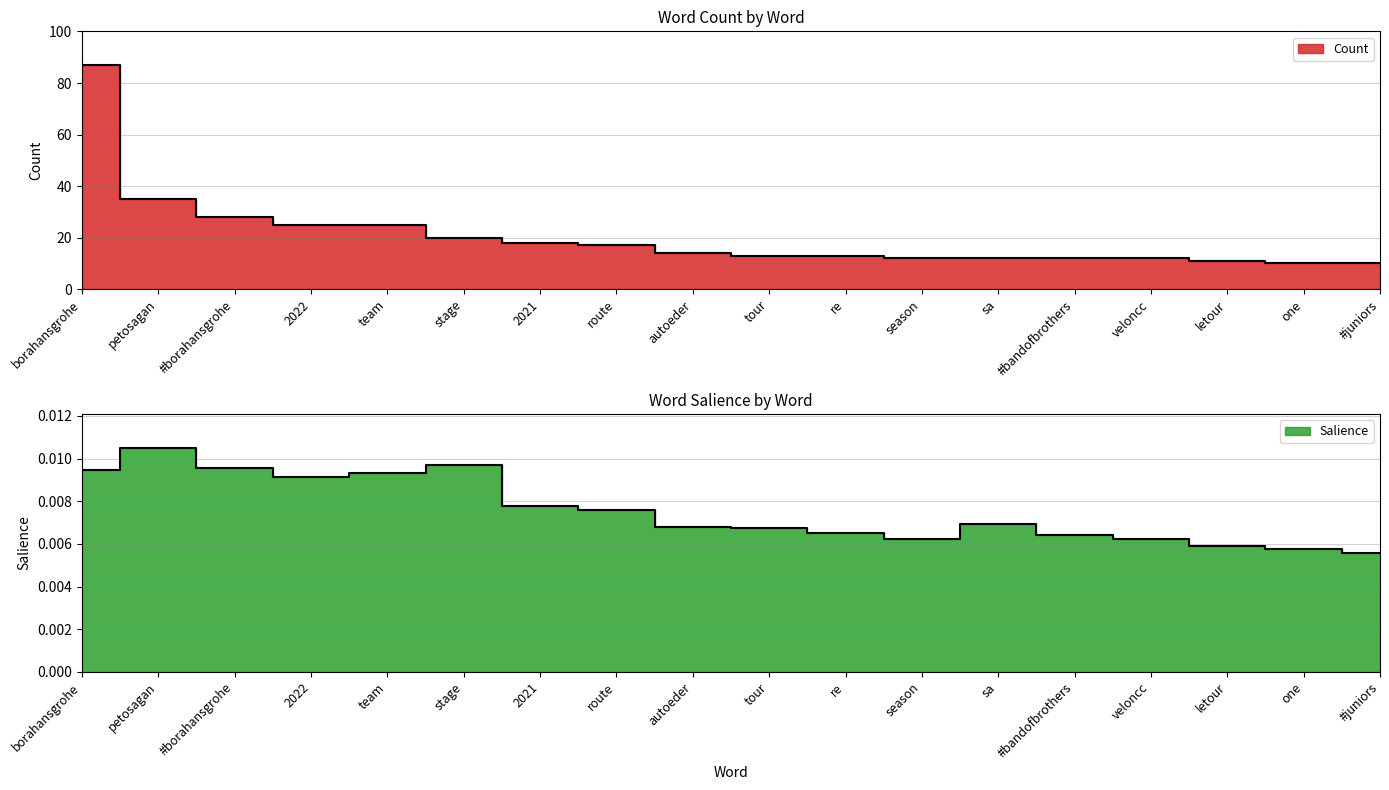

At which category does the chart reach its minimum across all series?

#juniors